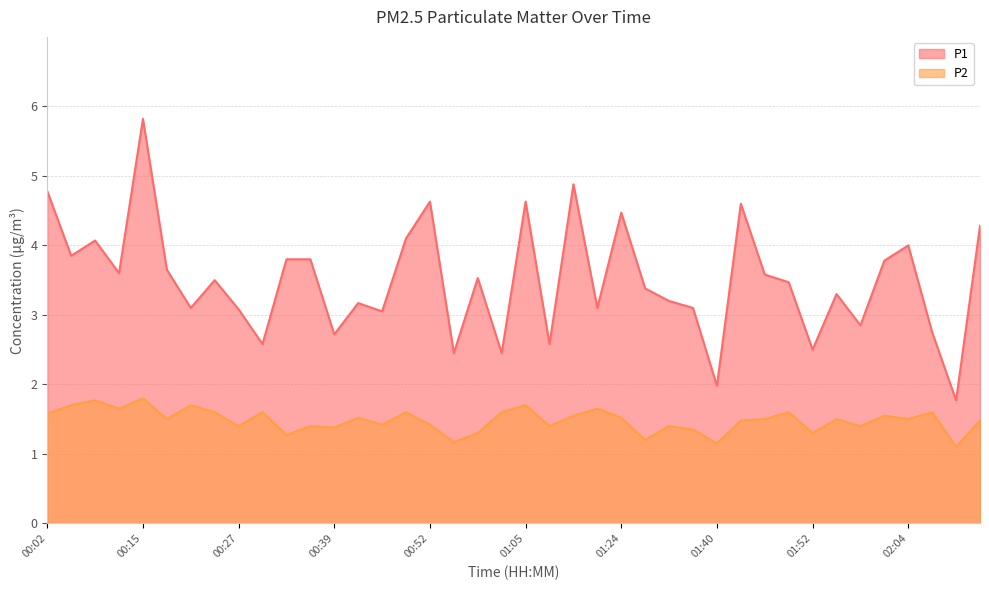

True or false: P2 and P1 cross at least once.

False